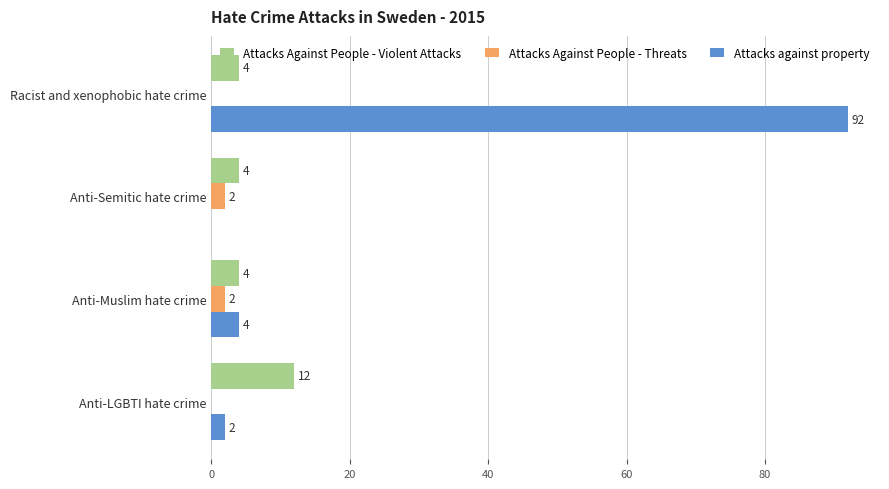

What is the sum of the Attacks against property values at Anti-Semitic hate crime and Racist and xenophobic hate crime?

92